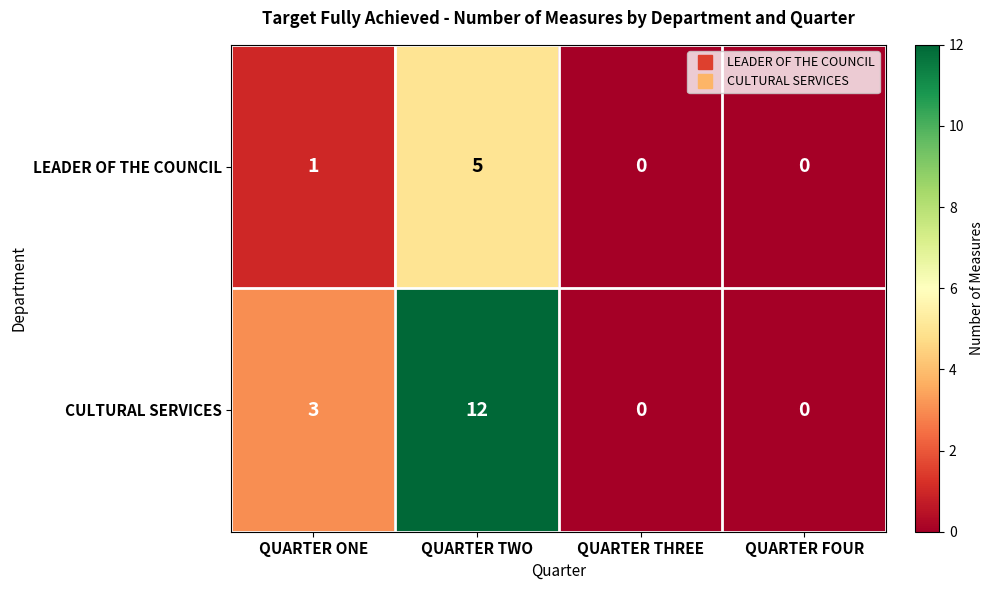

Rank the series by their average value, from lowest to highest.

LEADER OF THE COUNCIL, CULTURAL SERVICES